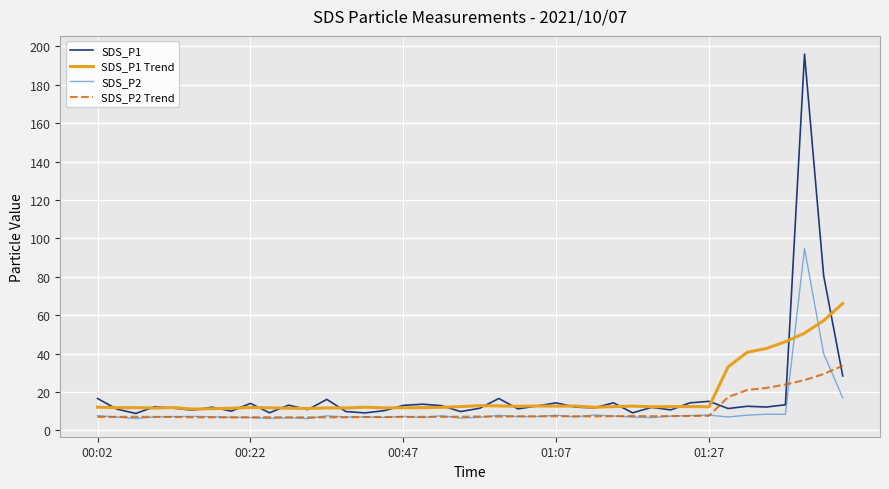

Which series has the largest range (max minus min)?

SDS_P1